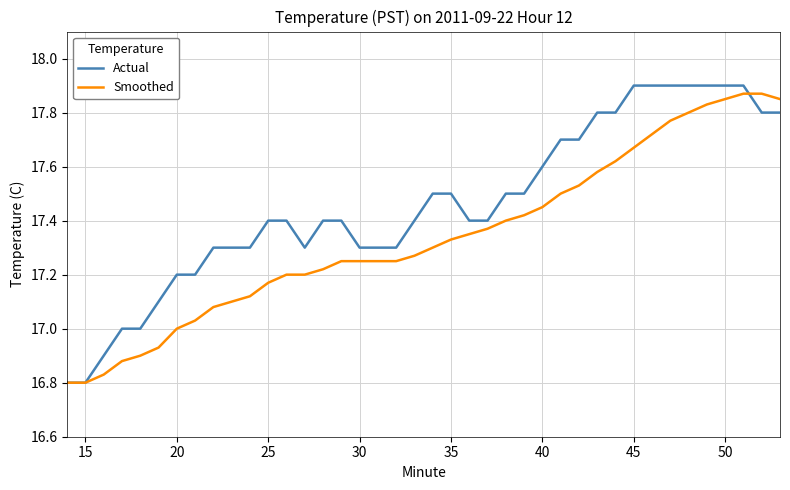

Which series has the largest total across all categories?

Actual